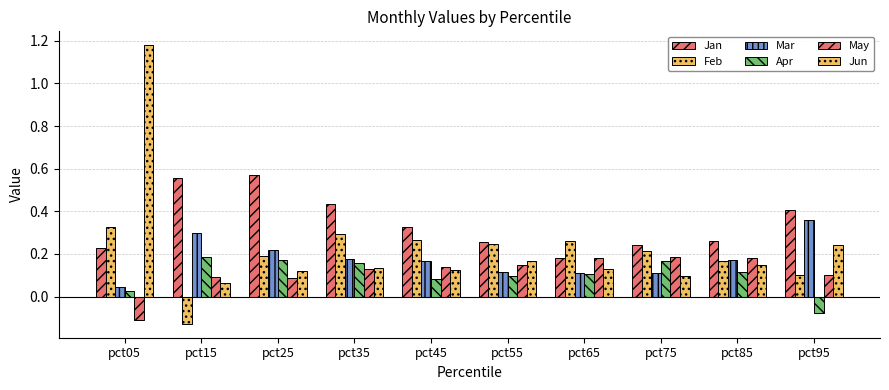

Rank the series by their maximum value, from highest to lowest.

Jun, Jan, Mar, Feb, Apr, May